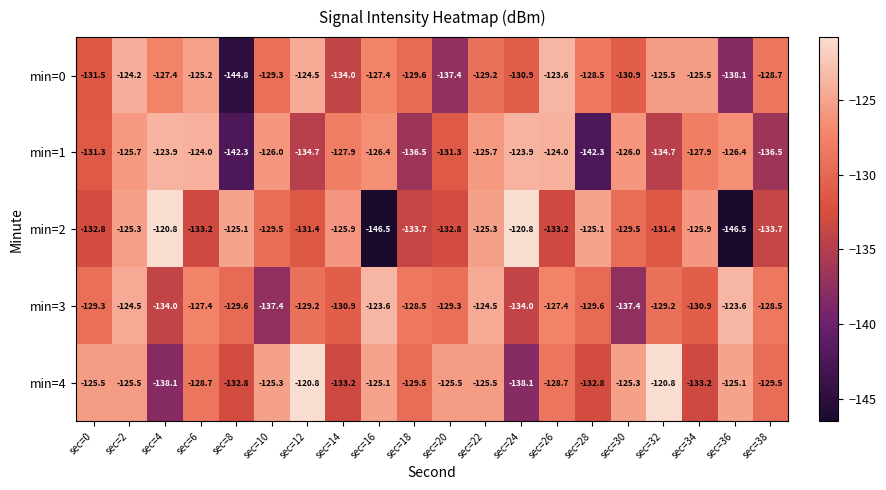

The min=4 series shows -175.7 at sec=8. True or false?

False